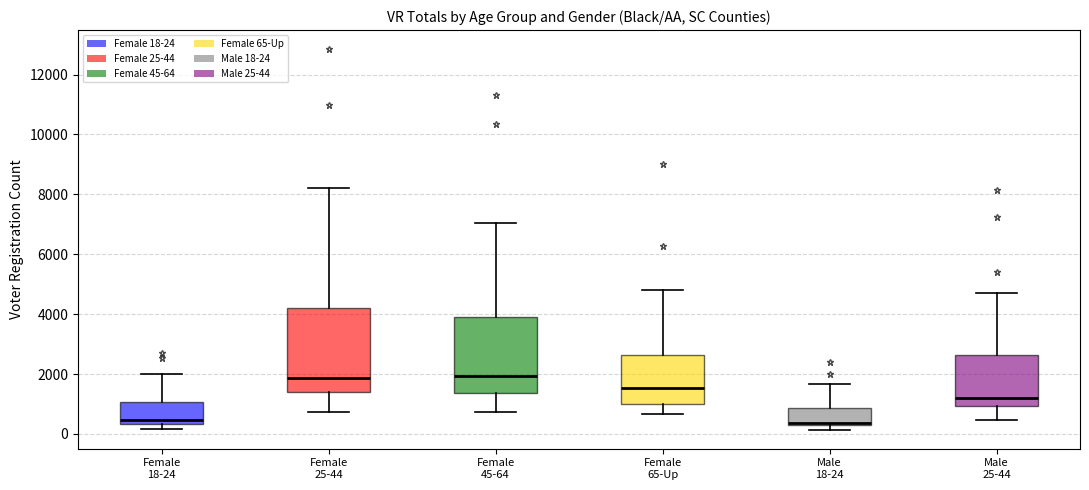

Where does the upper whisker of the box for Female 18-24 end on the y-axis? The values are not printed on the chart, so give them approximately, as read against the axis.

2000